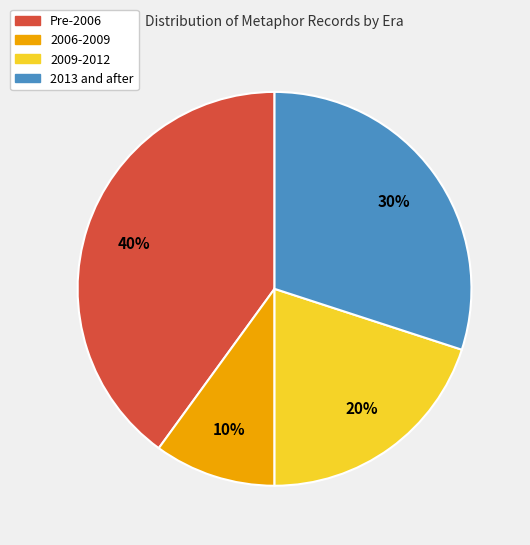

To the nearest percent, what is the average slice percentage?

25%